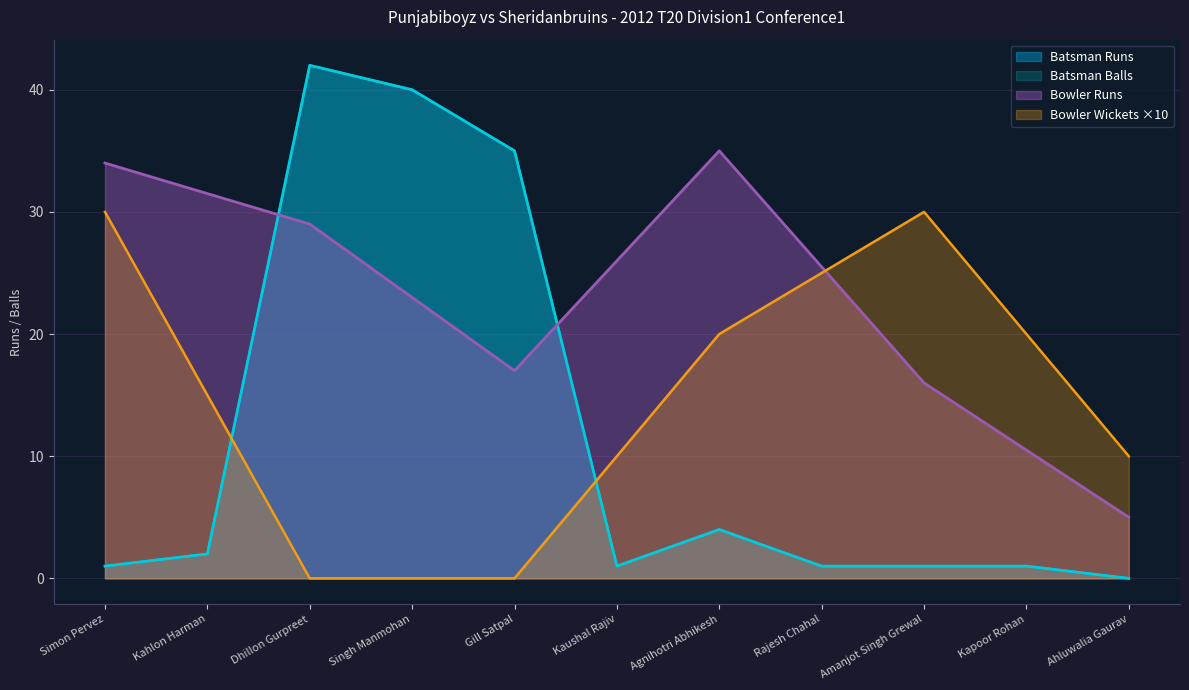

Where is Punjabiboyz Runs nearest to the value 21?

Gill Satpal